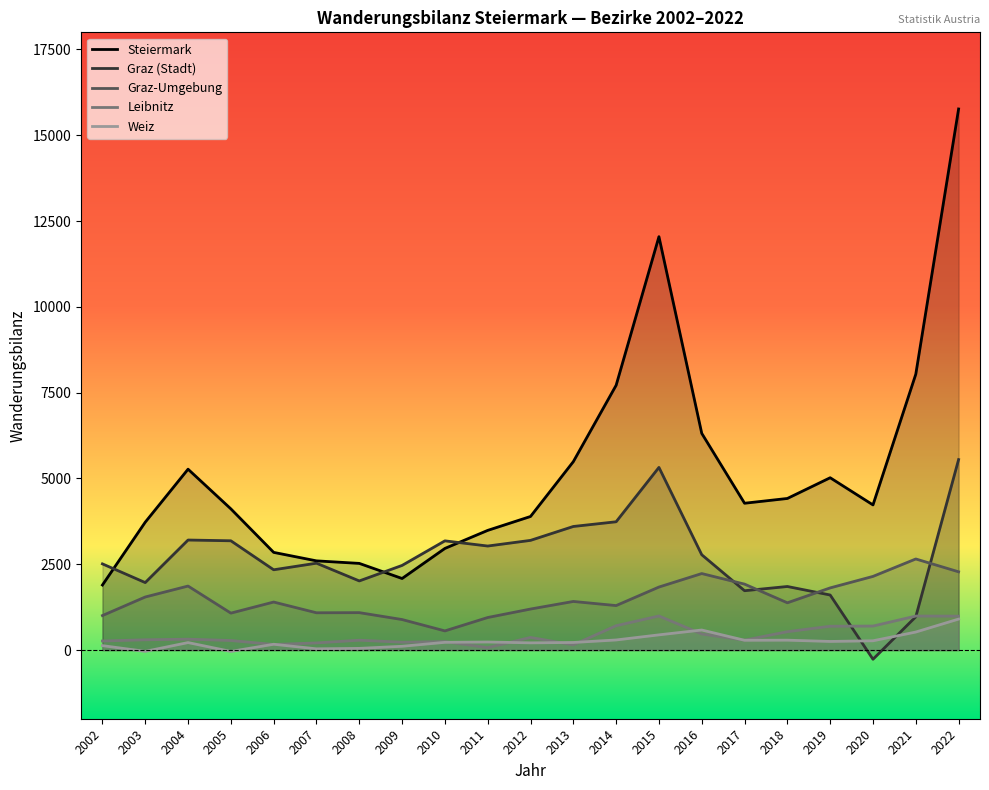

What is the value of the Leibnitz point at the 6th from the left?

209